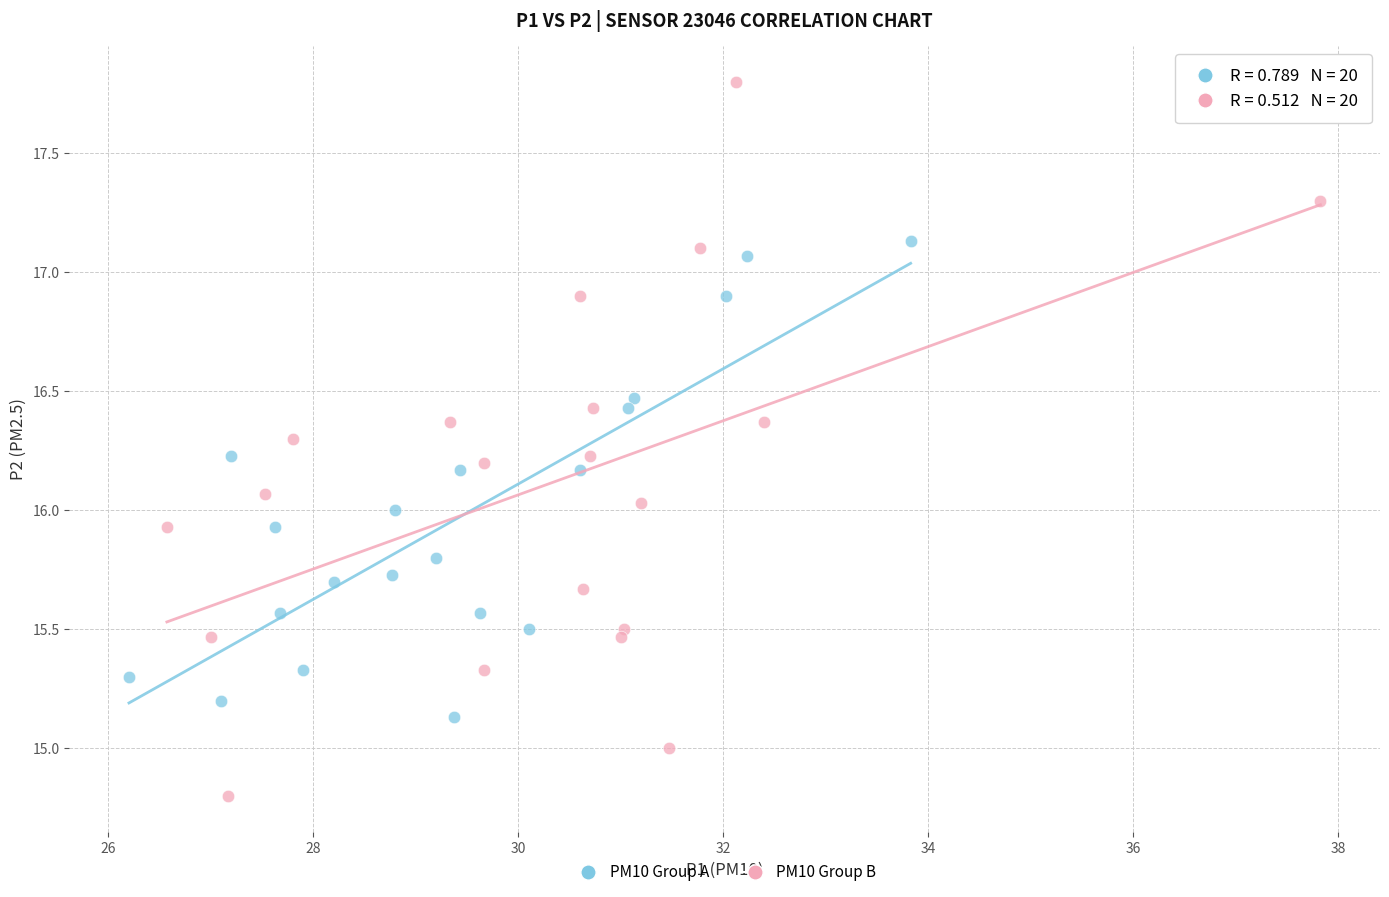

Which series has the widest spread of Y values?

PM10 Group B